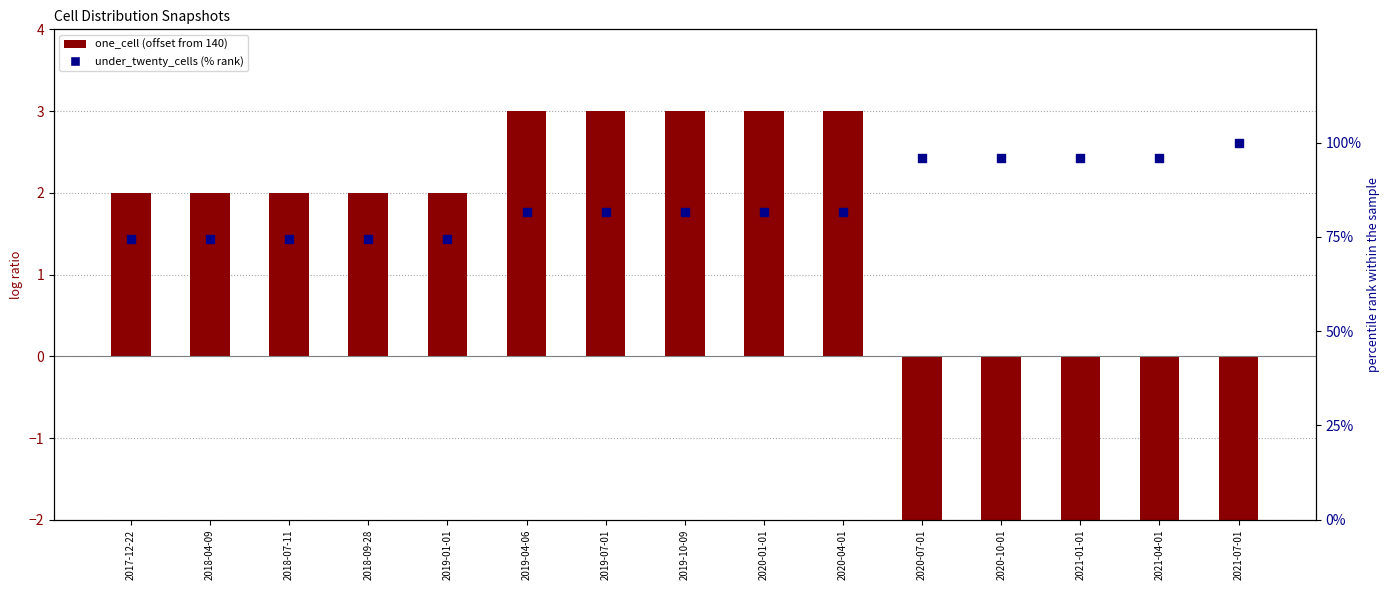

Which series reaches the maximum Y coordinate?

under_twenty_cells (% rank)